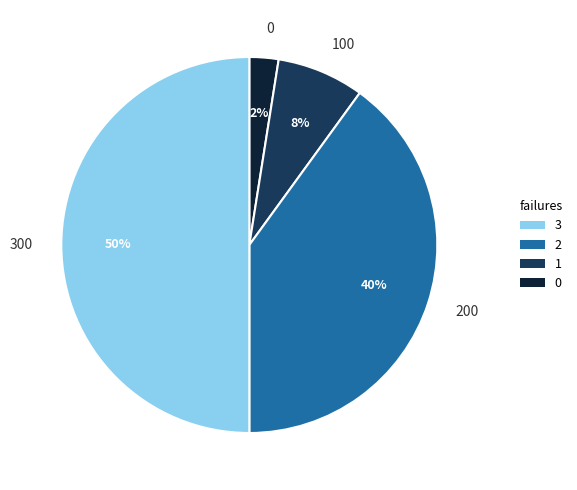

Is it true that 100 is 20% of the pie?

False